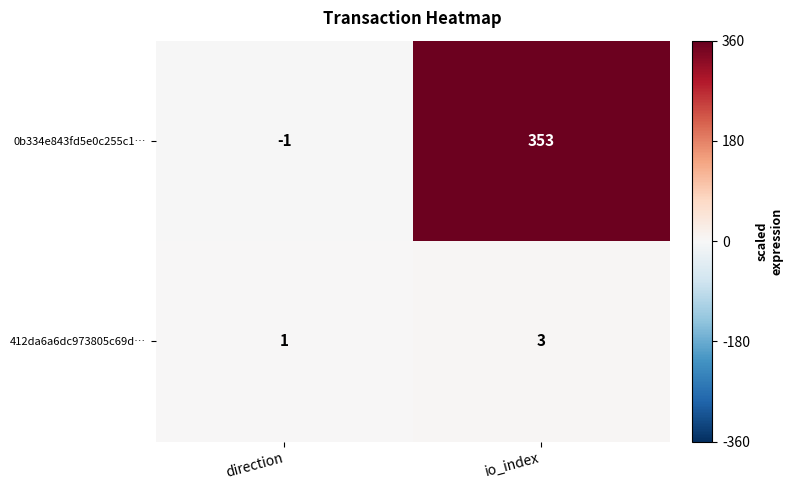

What is the total value across all series at io_index?

356